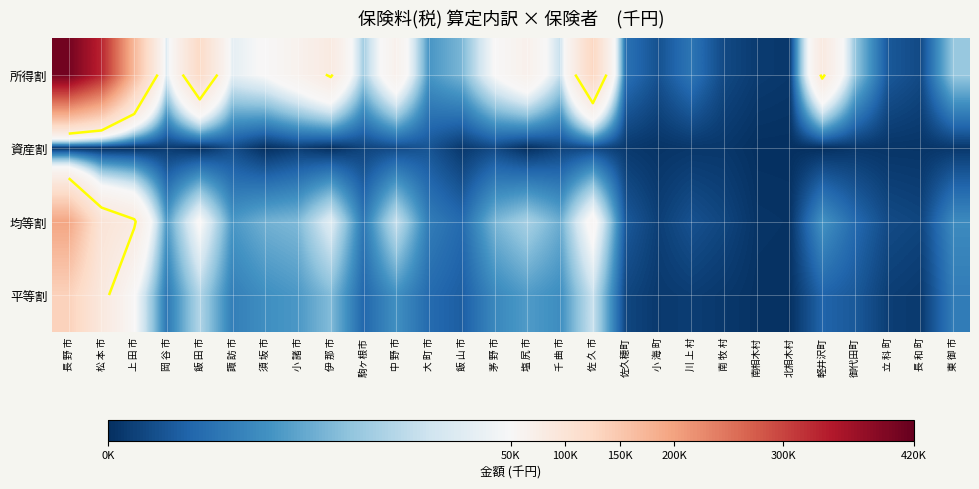

Which has a higher value, 御代田町 or 駒ヶ根市?

駒ヶ根市